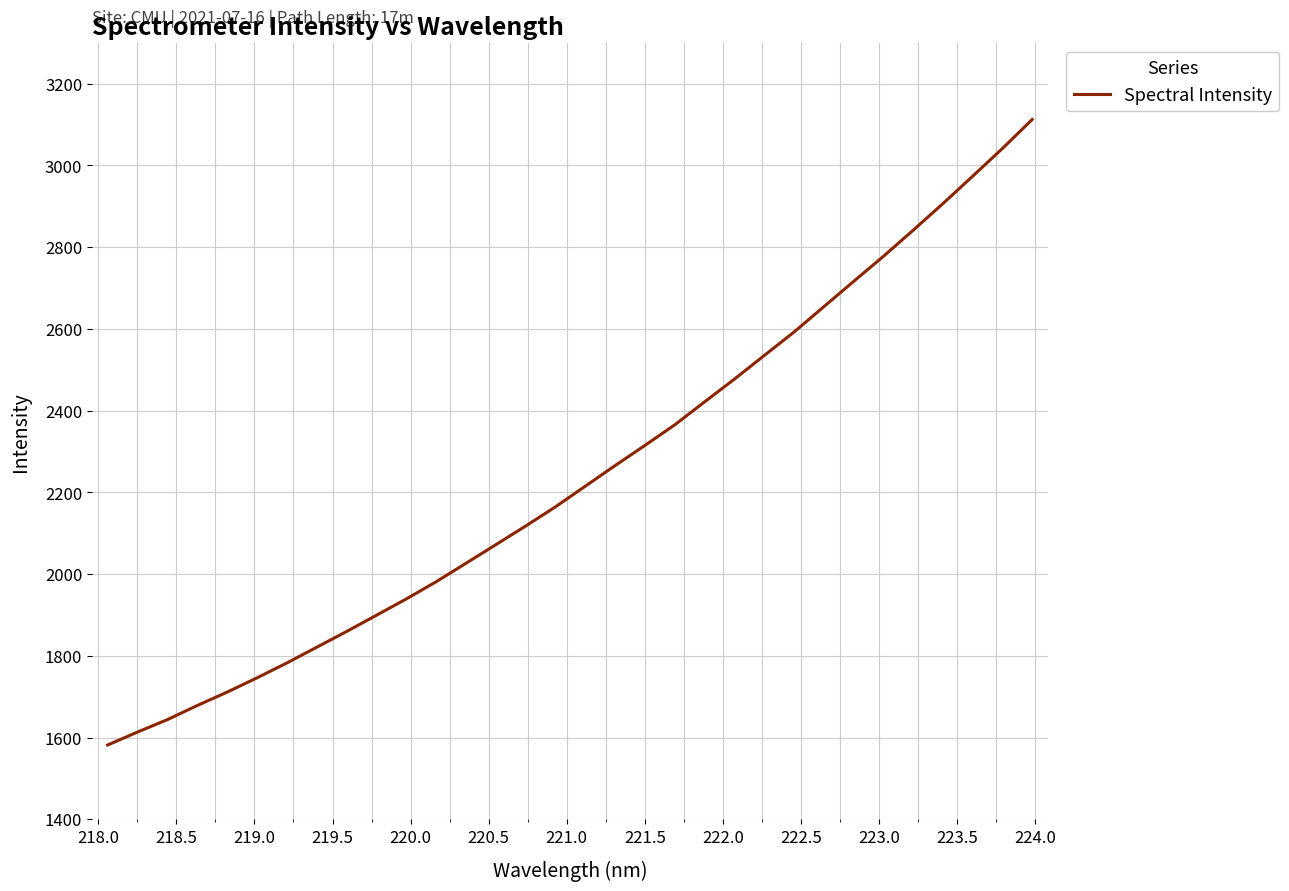

What is the smallest value displayed?

1581.6